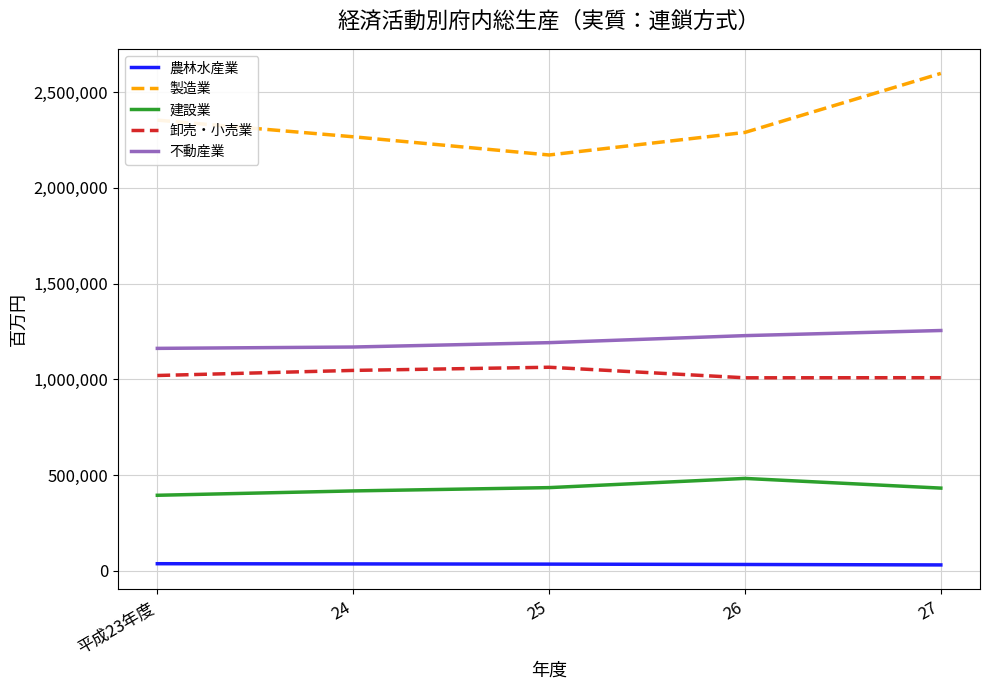

What is the lowest value of the 建設業 series?

394875